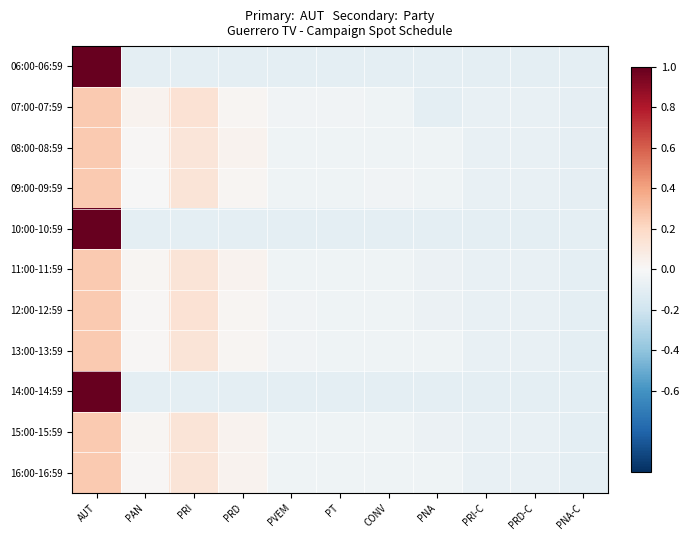

Reading left to right, list all the values displayed in this chart.

06:00-06:59: AUT=1.0	PAN=-0.1	PRI=-0.1	PRD=-0.1	PVEM=-0.1	PT=-0.1	CONV=-0.1	PNA=-0.1	PRI-C=-0.1	PRD-C=-0.1	PNA-C=-0.1
07:00-07:59: AUT=0.3	PAN=0.0	PRI=0.1	PRD=0.0	PVEM=-0.0	PT=-0.0	CONV=-0.0	PNA=-0.1	PRI-C=-0.1	PRD-C=-0.1	PNA-C=-0.1
08:00-08:59: AUT=0.3	PAN=0.0	PRI=0.1	PRD=0.0	PVEM=-0.0	PT=-0.0	CONV=-0.0	PNA=-0.0	PRI-C=-0.1	PRD-C=-0.1	PNA-C=-0.1
09:00-09:59: AUT=0.3	PAN=-0.0	PRI=0.1	PRD=0.0	PVEM=-0.0	PT=-0.0	CONV=-0.0	PNA=-0.0	PRI-C=-0.1	PRD-C=-0.1	PNA-C=-0.1
10:00-10:59: AUT=1.0	PAN=-0.1	PRI=-0.1	PRD=-0.1	PVEM=-0.1	PT=-0.1	CONV=-0.1	PNA=-0.1	PRI-C=-0.1	PRD-C=-0.1	PNA-C=-0.1
11:00-11:59: AUT=0.3	PAN=0.0	PRI=0.1	PRD=0.0	PVEM=-0.0	PT=-0.0	CONV=-0.0	PNA=-0.1	PRI-C=-0.1	PRD-C=-0.1	PNA-C=-0.1
12:00-12:59: AUT=0.3	PAN=0.0	PRI=0.1	PRD=0.0	PVEM=-0.0	PT=-0.0	CONV=-0.0	PNA=-0.1	PRI-C=-0.1	PRD-C=-0.1	PNA-C=-0.1
13:00-13:59: AUT=0.3	PAN=0.0	PRI=0.1	PRD=0.0	PVEM=-0.0	PT=-0.0	CONV=-0.0	PNA=-0.0	PRI-C=-0.1	PRD-C=-0.1	PNA-C=-0.1
14:00-14:59: AUT=1.0	PAN=-0.1	PRI=-0.1	PRD=-0.1	PVEM=-0.1	PT=-0.1	CONV=-0.1	PNA=-0.1	PRI-C=-0.1	PRD-C=-0.1	PNA-C=-0.1
15:00-15:59: AUT=0.3	PAN=0.0	PRI=0.1	PRD=0.0	PVEM=-0.0	PT=-0.0	CONV=-0.0	PNA=-0.1	PRI-C=-0.1	PRD-C=-0.1	PNA-C=-0.1
16:00-16:59: AUT=0.3	PAN=0.0	PRI=0.1	PRD=0.0	PVEM=-0.0	PT=-0.0	CONV=-0.0	PNA=-0.0	PRI-C=-0.1	PRD-C=-0.1	PNA-C=-0.1